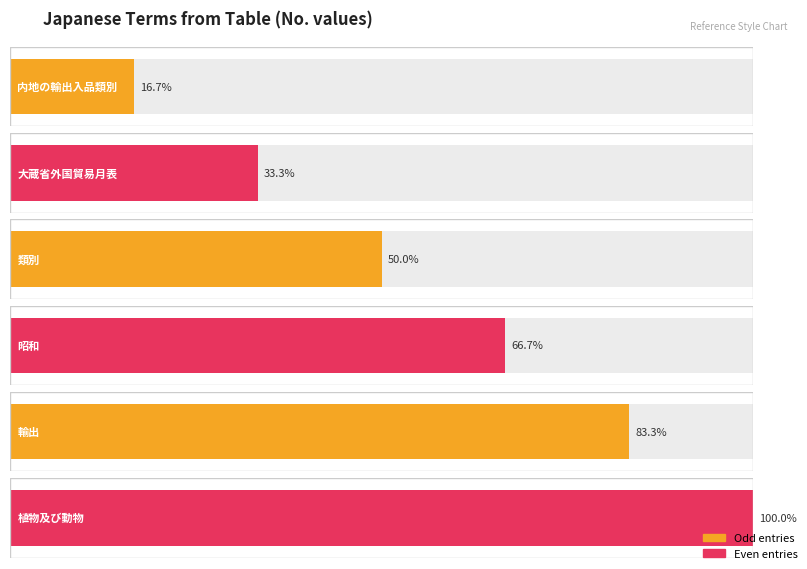

True or false: the data shows 0 at 内地の輸出入品類別.

False